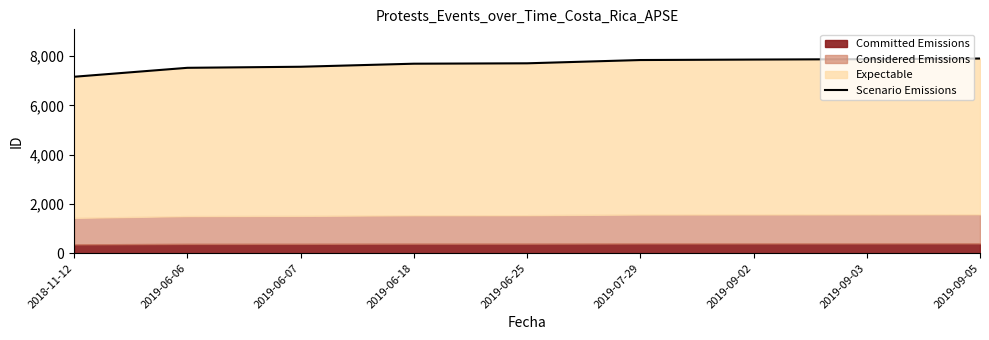

How many data points are above 7711?

4